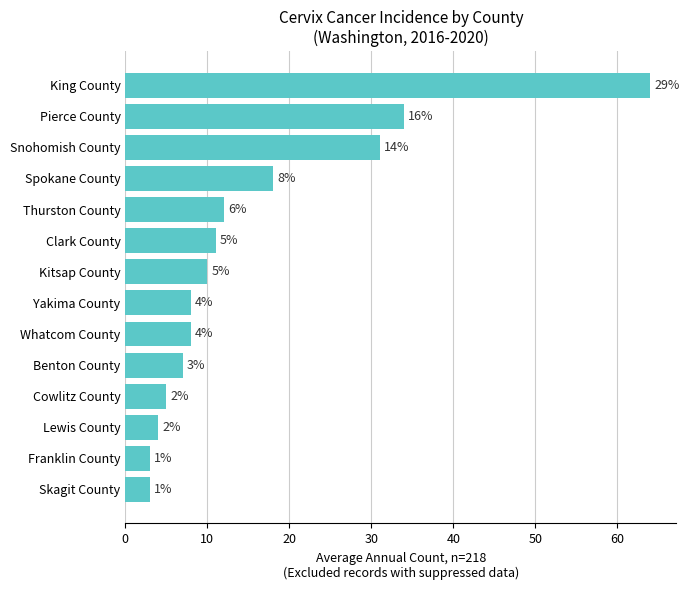

Does the chart contain any negative values?

No